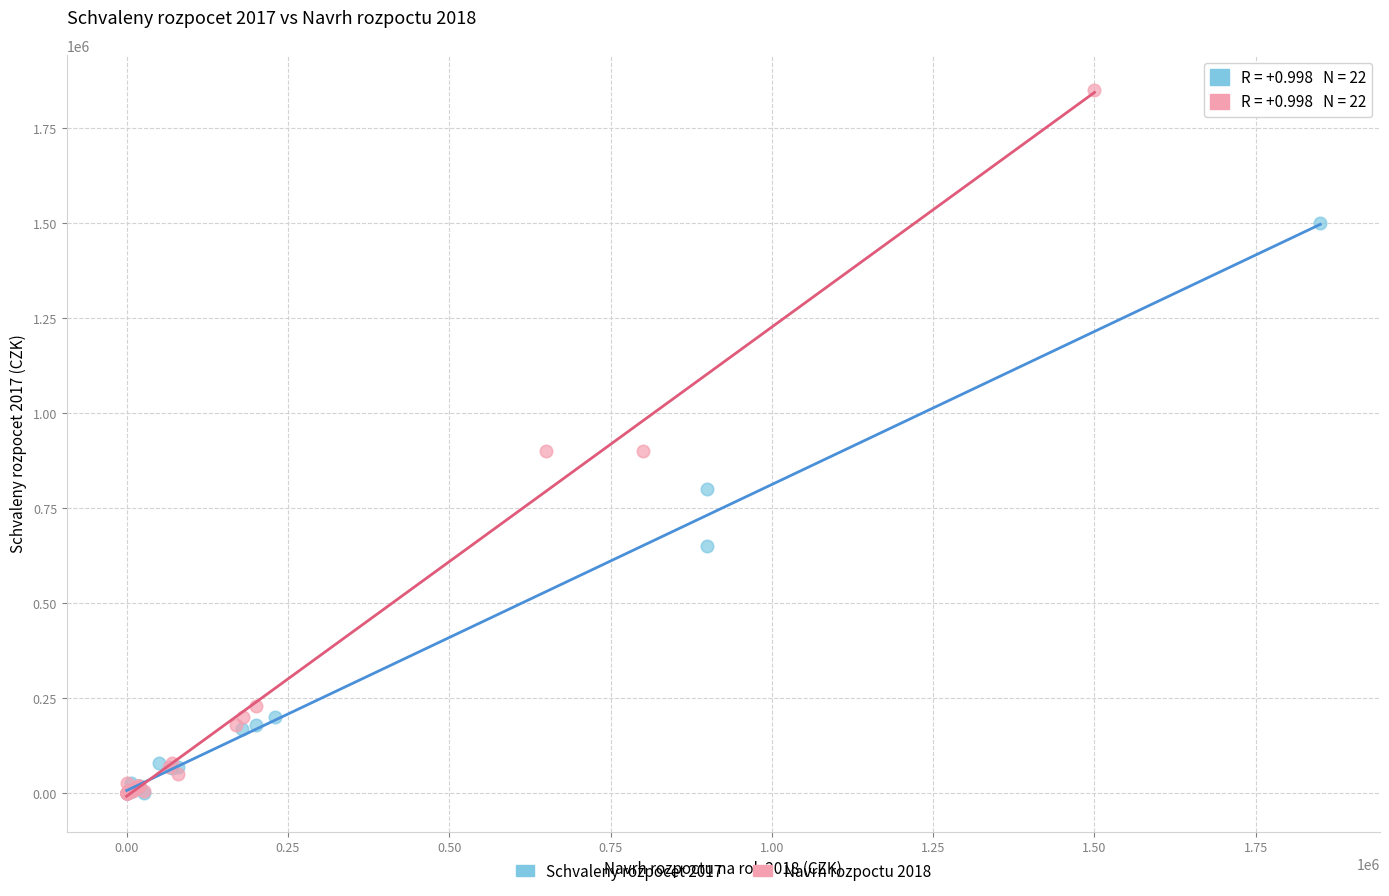

What are all the series names shown in the legend?

Schvaleny rozpocet 2017, Navrh rozpoctu 2018